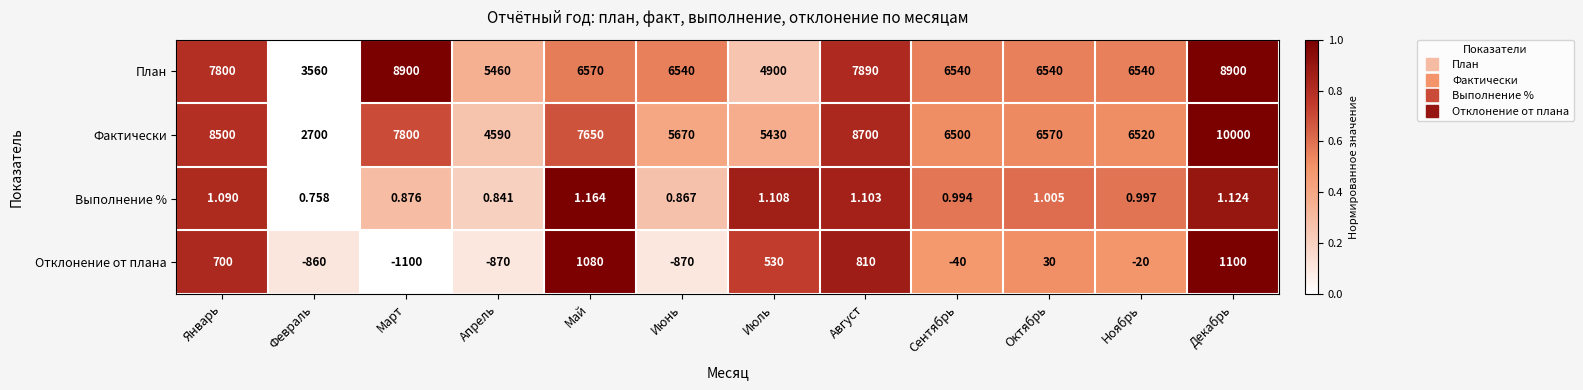

Which series changed the most between Август and Октябрь?

Фактически